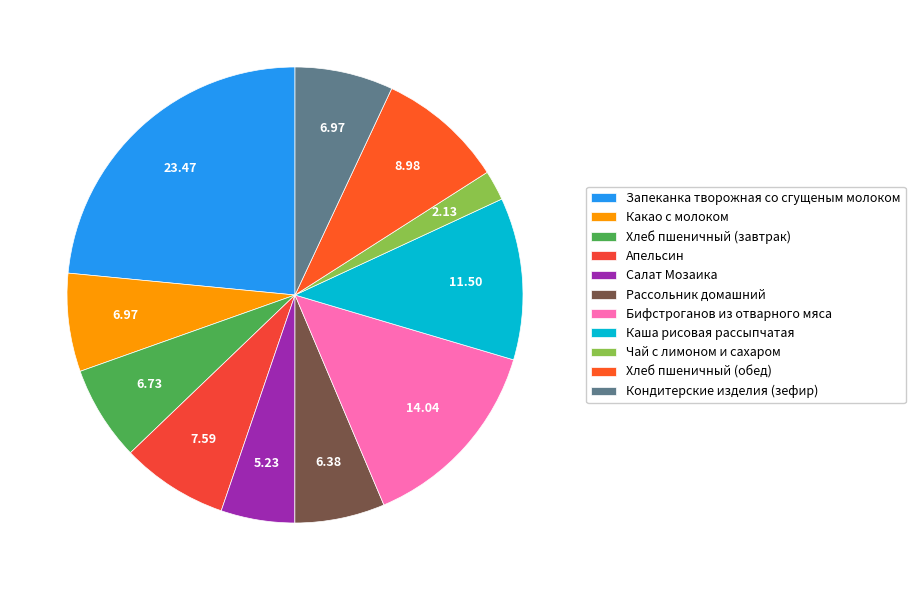

Rank the categories by value from highest to lowest.

Запеканка творожная со сгущеным молоком, Бифстроганов из отварного мяса, Каша рисовая рассыпчатая, Хлеб пшеничный (обед), Апельсин, Кондитерские изделия (зефир), Какао с молоком, Хлеб пшеничный (завтрак), Рассольник домашний, Салат Мозаика, Чай с лимоном и сахаром